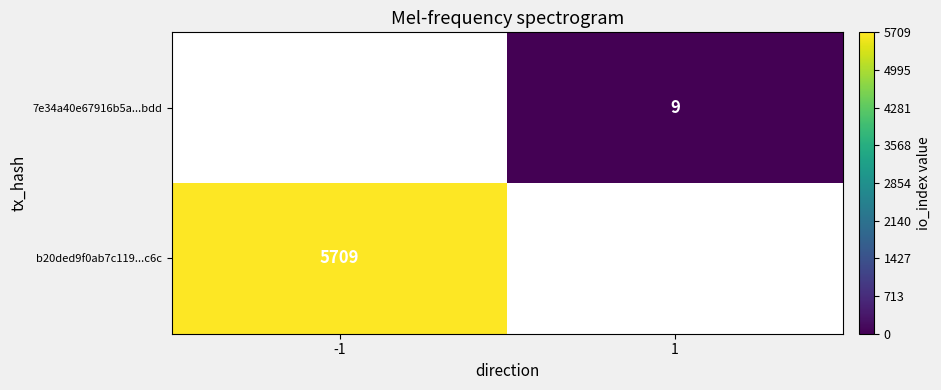

What is the smallest value displayed?

9.0